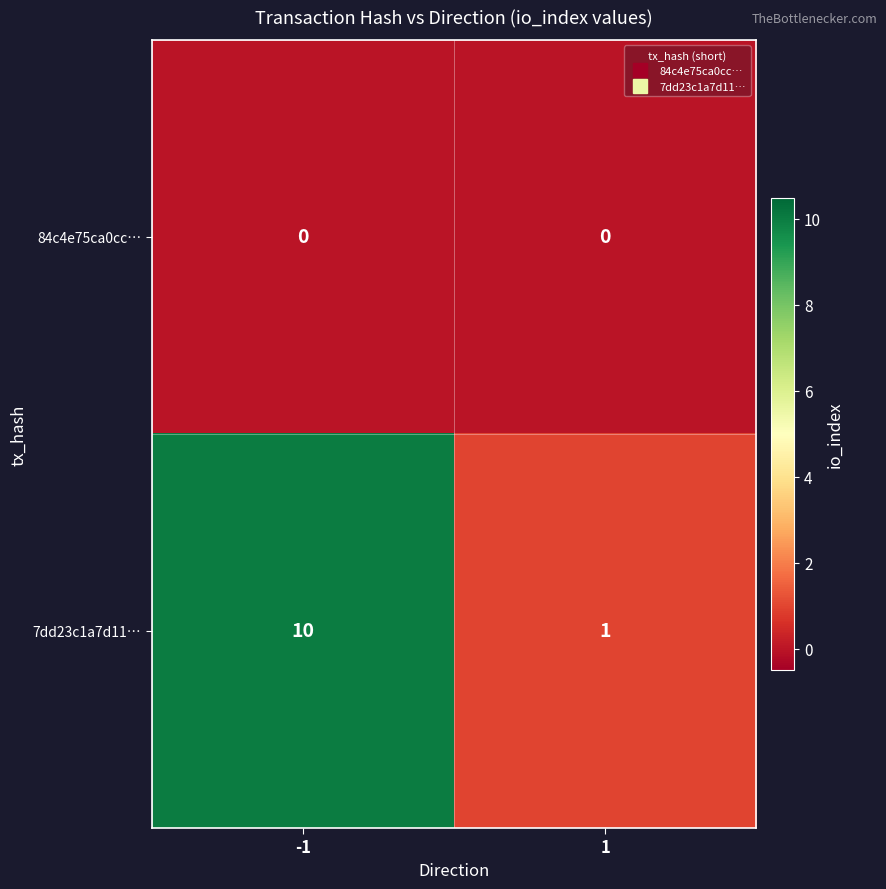

Which series has the largest total across all categories?

7dd23c1a7d11…